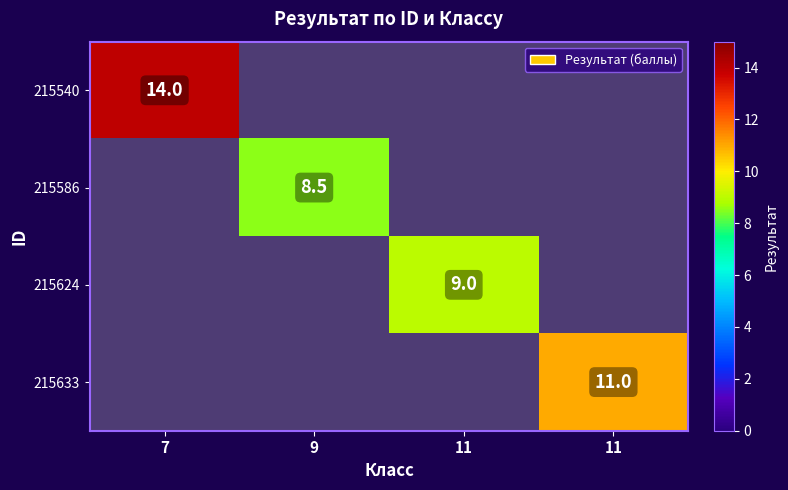

List the series in order of their peak value, highest first.

215540, 215633, 215624, 215586